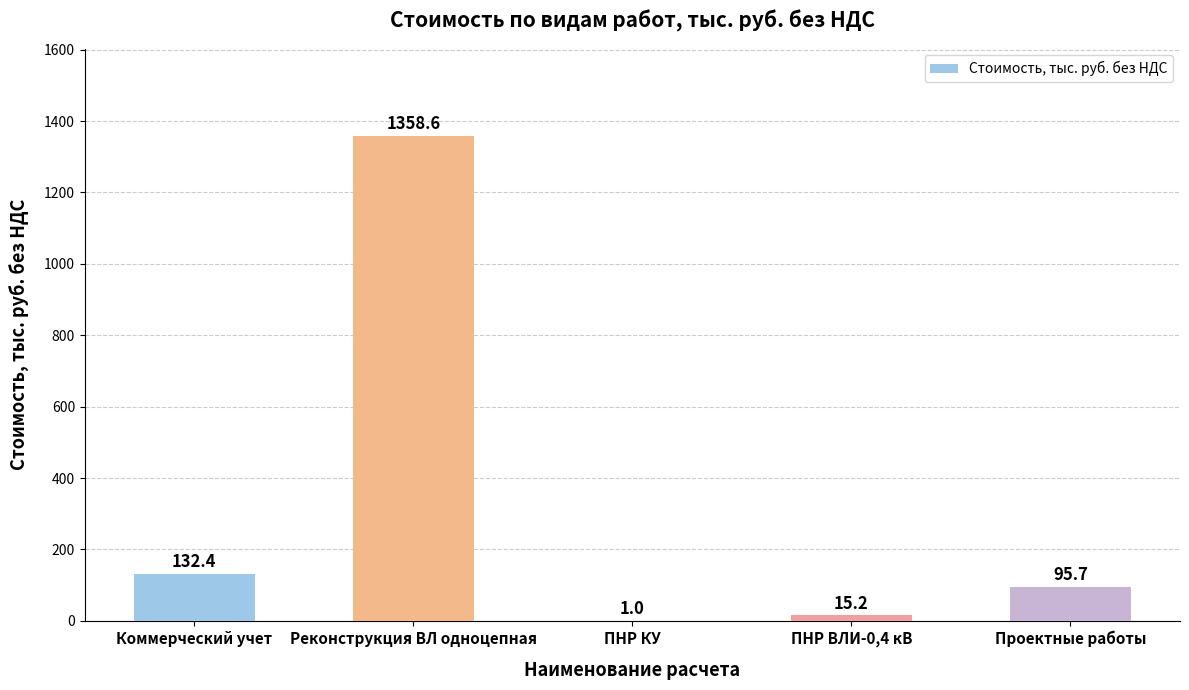

What is the maximum value shown in the chart?

1358.6